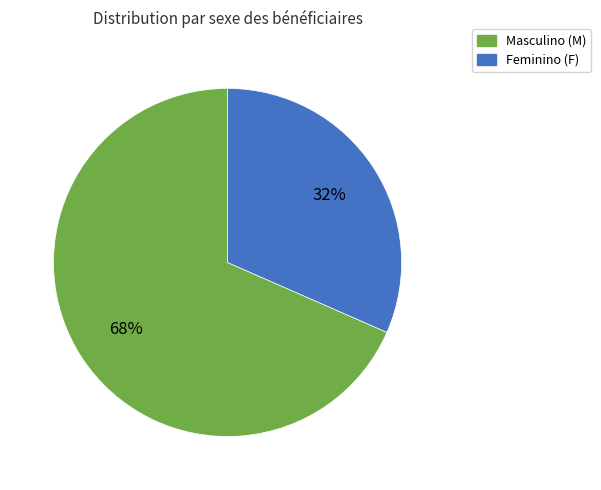

To the nearest percent, what is the average slice percentage?

50%